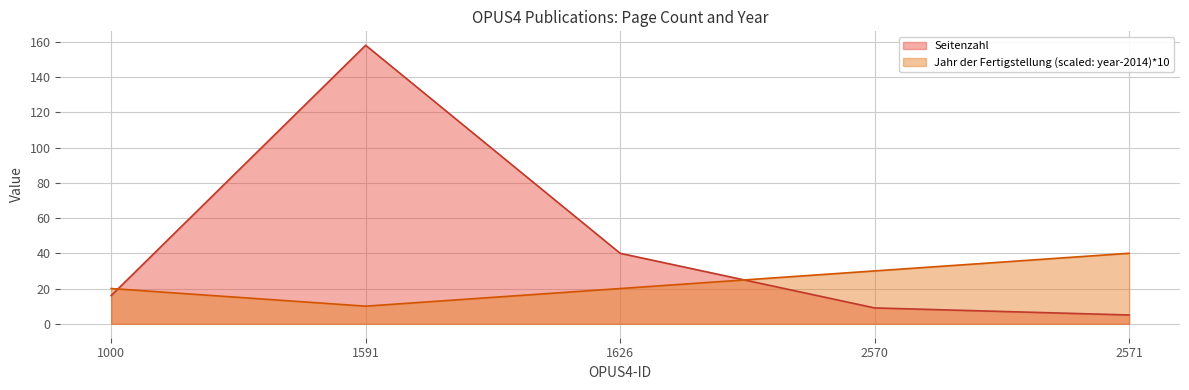

At which category is the sum across all series the highest?

1591